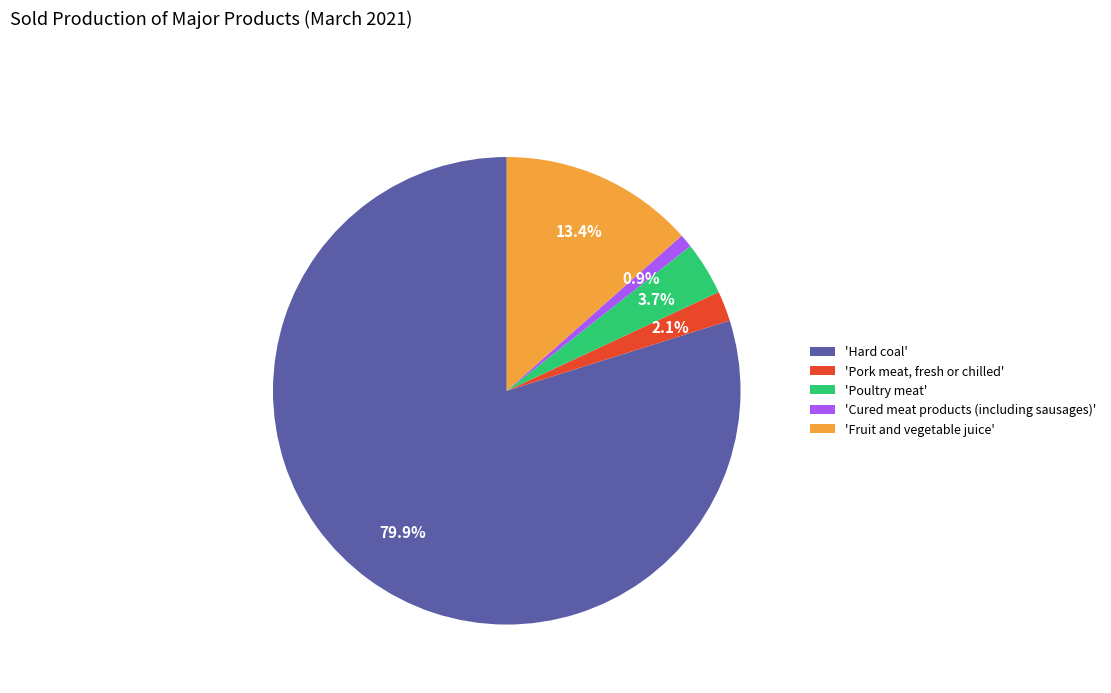

Rank the categories by value from highest to lowest.

'Hard coal', 'Fruit and vegetable juice', 'Poultry meat', 'Pork meat, fresh or chilled', 'Cured meat products (including sausages)'